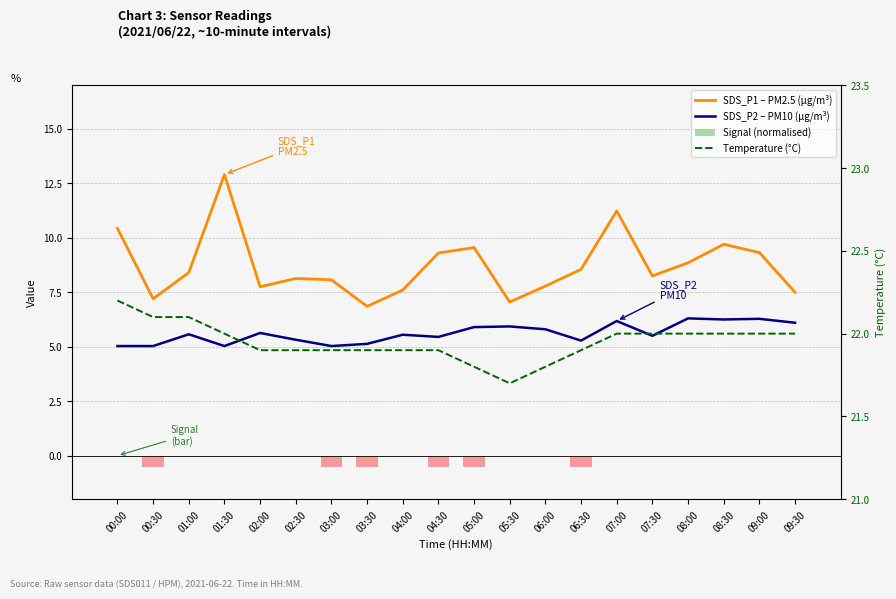

Count the number of categories in the chart.

20